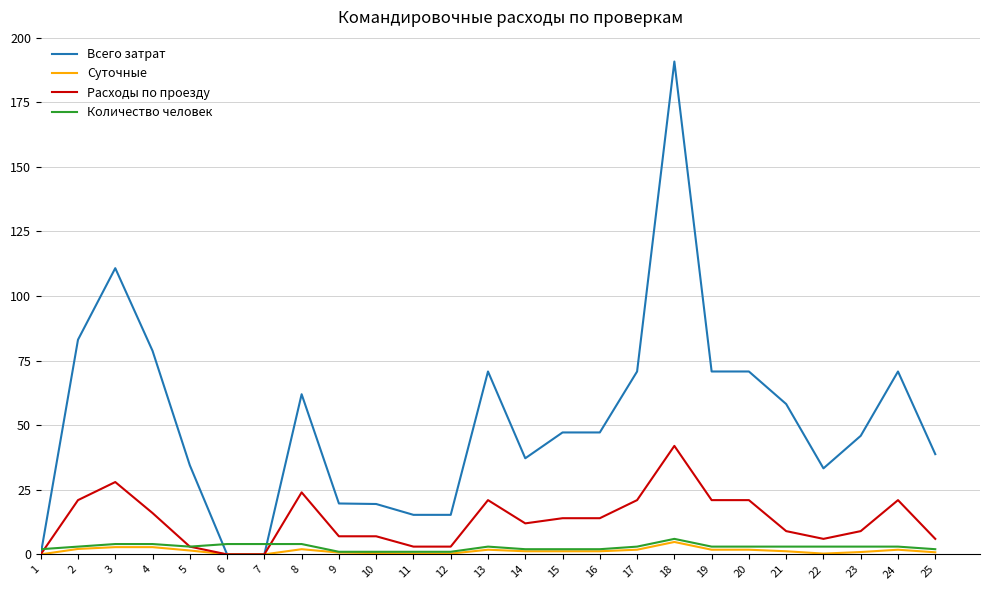

Does the chart have visible grid lines?

Yes